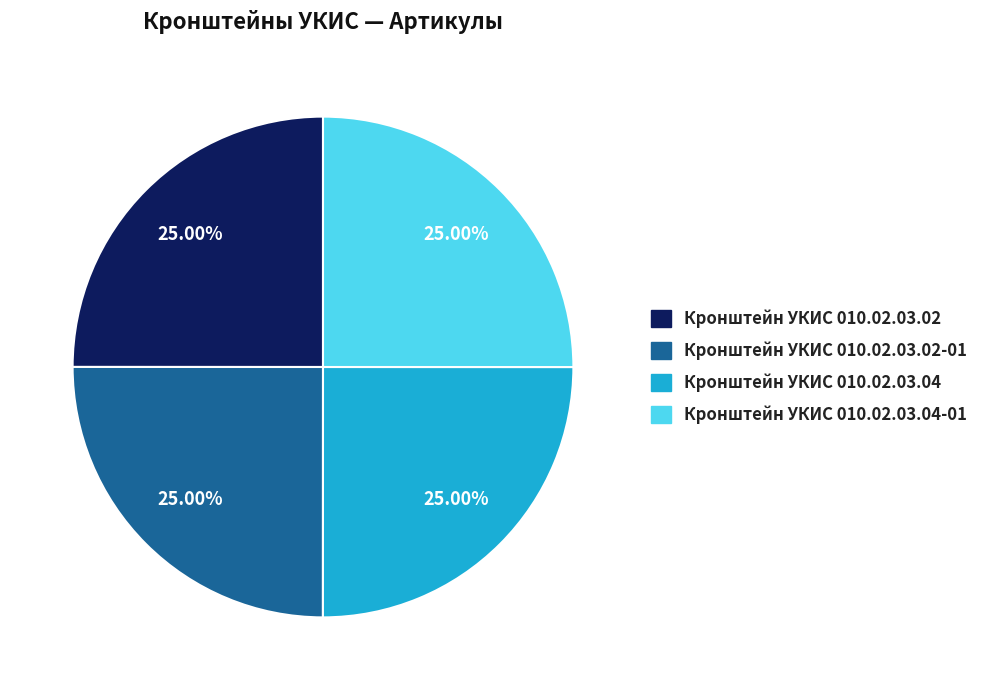

Does any single category account for the majority?

No